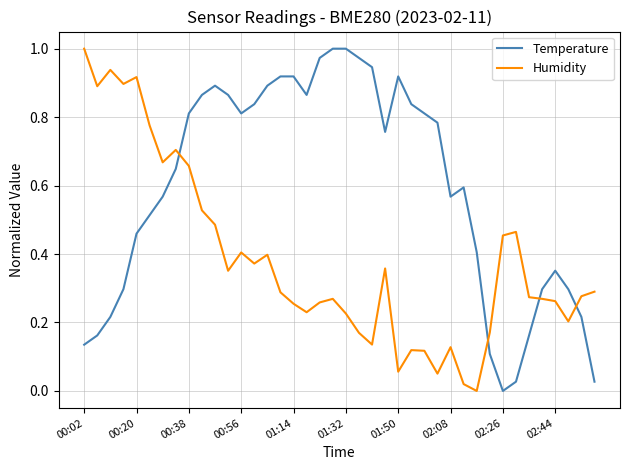

Rank the series by their average value, from highest to lowest.

Temperature, Humidity